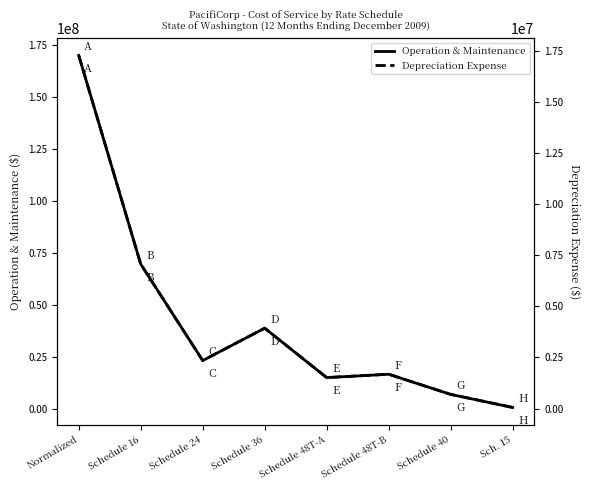

What position from the left is Schedule 48T-B?

6